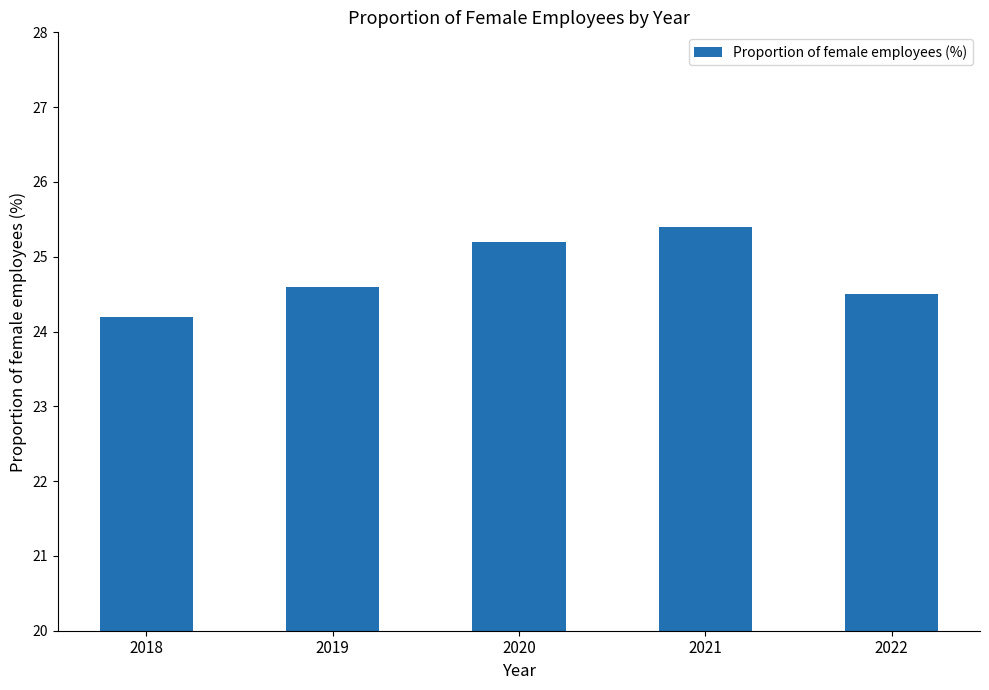

At which label is the value closest to 24?

2018